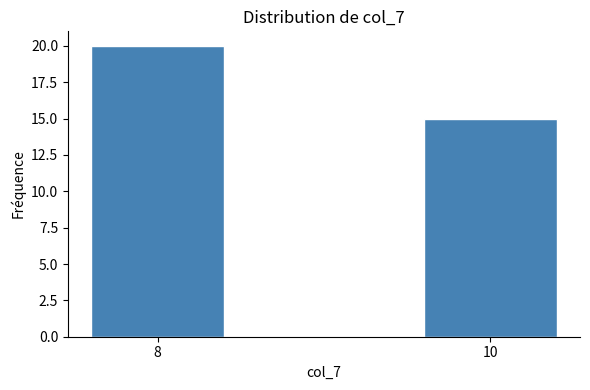

Reading right to left, extract all data points from this chart.

10=15	8=20